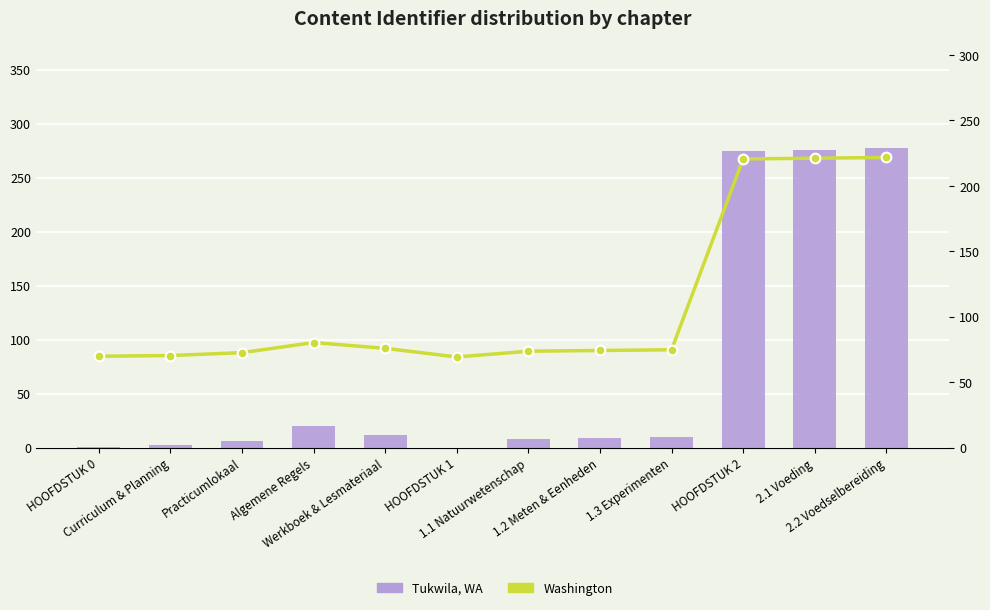

How many data points in Tukwila, WA are above 10?

5